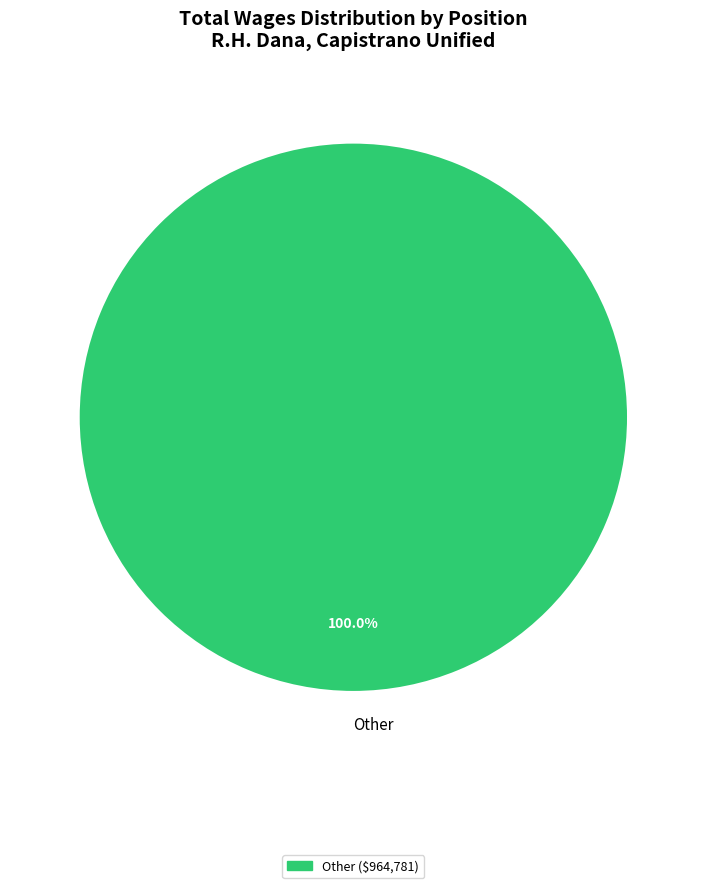

How many segments does this pie chart have?

1